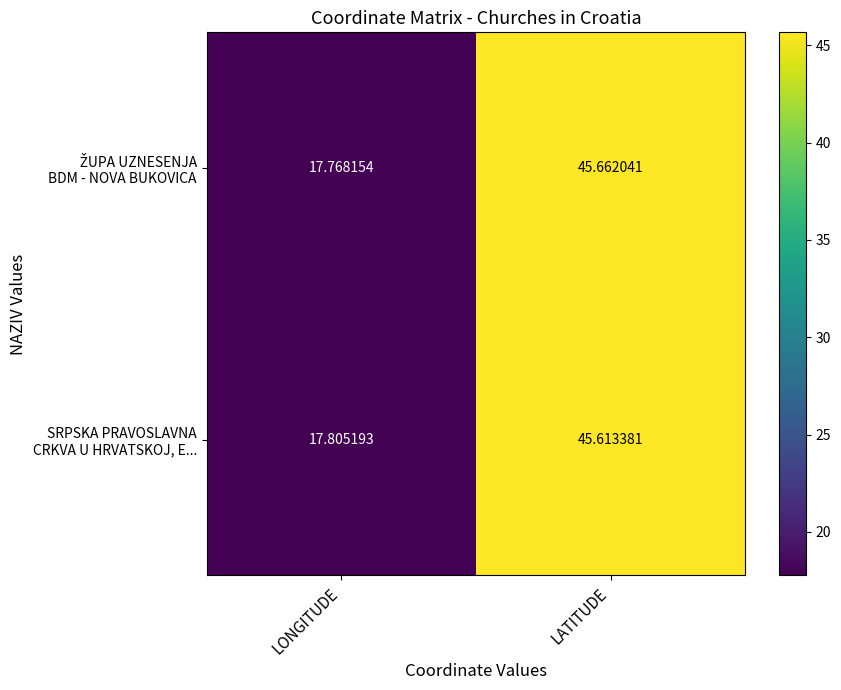

At which category is the sum across all series the highest?

LATITUDE